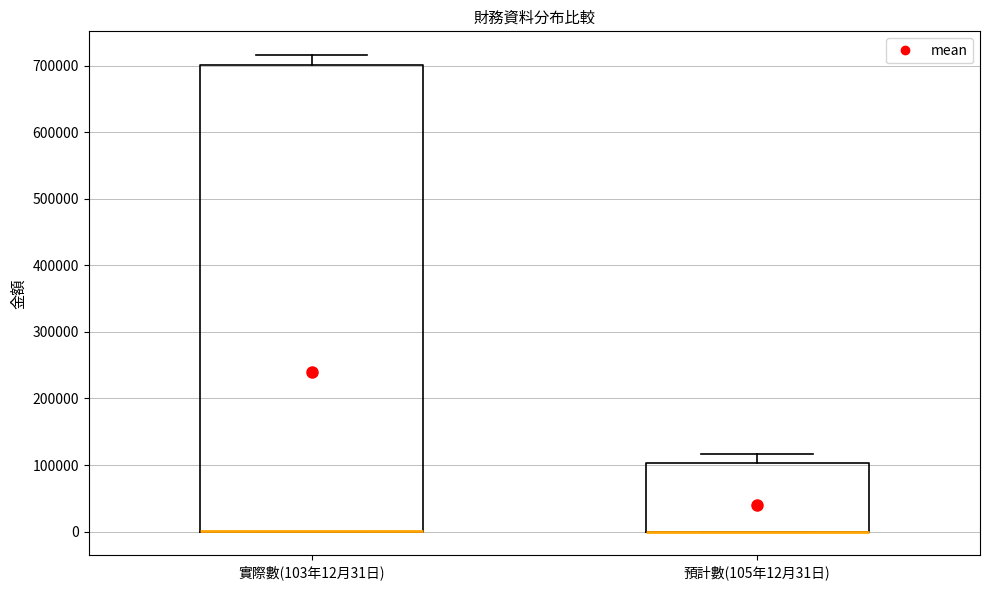

Where is the upper edge of the box for 實際數(103年12月31日) on the y-axis? The values are not printed on the chart, so give them approximately, as read against the axis.

700000